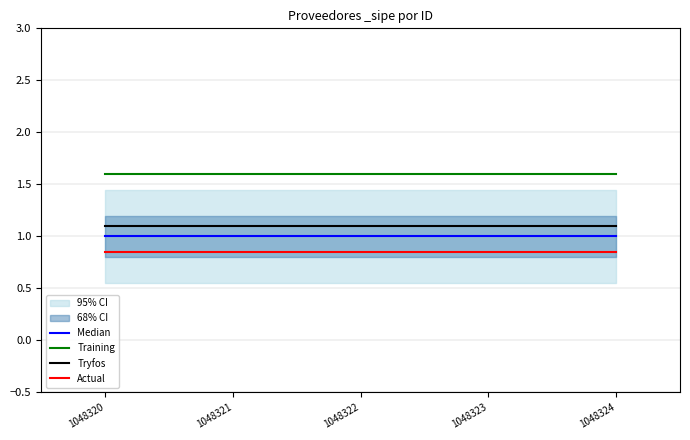

Between 1048322 and 1048324, which series saw the biggest shift?

Median